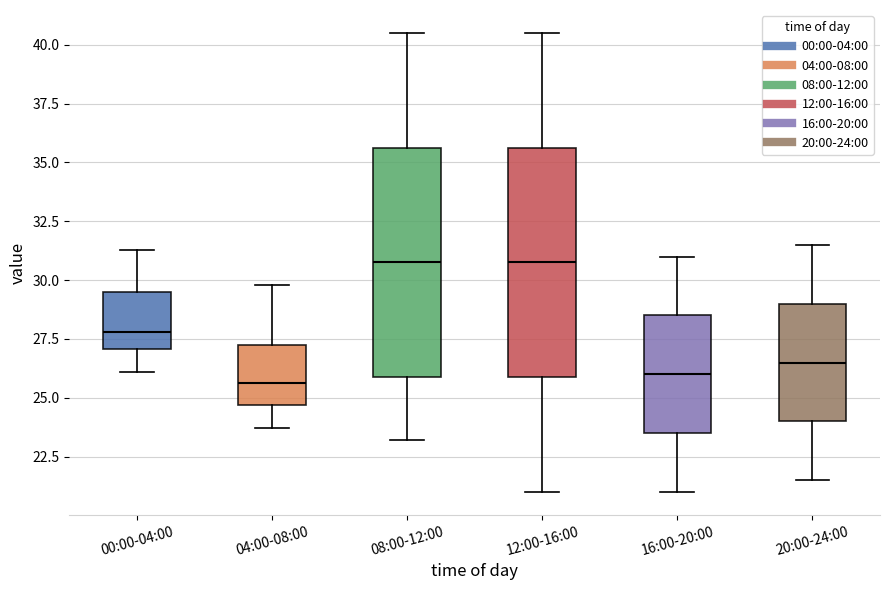

Reading left to right, read every box against the y-axis: the position of its median line, the range the box covers, and the ends of its whiskers. The values are not printed on the chart, so give them approximately, as read against the axis.

00:00-04:00: median 28.0, box 27.0 to 29.5, whiskers 26.0 to 31.5
04:00-08:00: median 25.5, box 24.5 to 27.5, whiskers 23.5 to 30.0
08:00-12:00: median 31.0, box 26.0 to 35.5, whiskers 23.0 to 40.5
12:00-16:00: median 31.0, box 26.0 to 35.5, whiskers 21.0 to 40.5
16:00-20:00: median 26.0, box 23.5 to 28.5, whiskers 21.0 to 31.0
20:00-24:00: median 26.5, box 24.0 to 29.0, whiskers 21.5 to 31.5